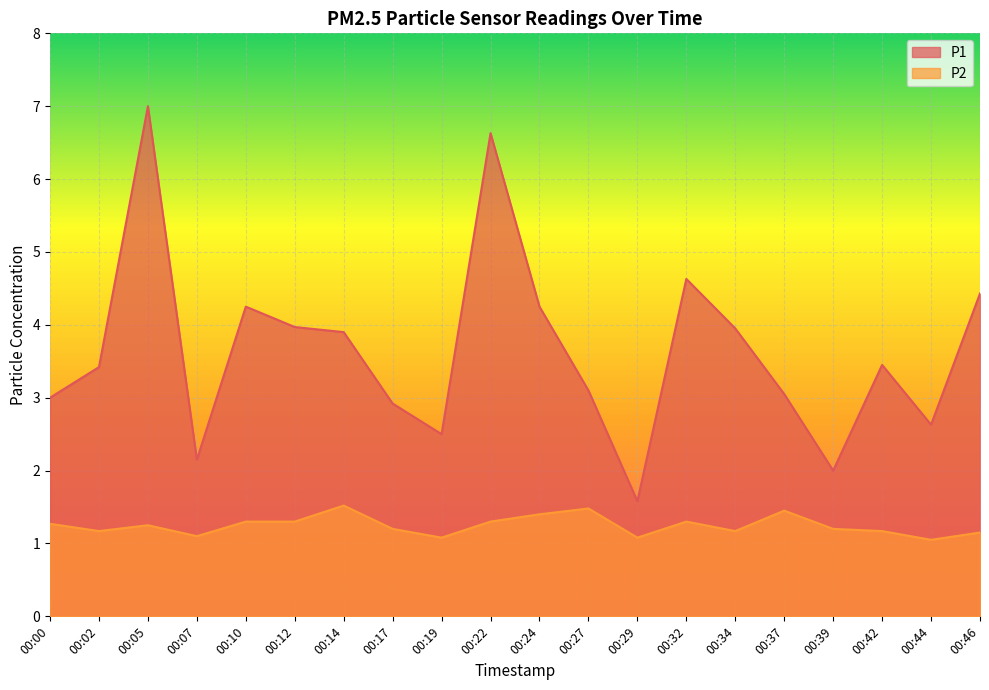

What is the value of the P2 point at the 7th from the left?

1.5